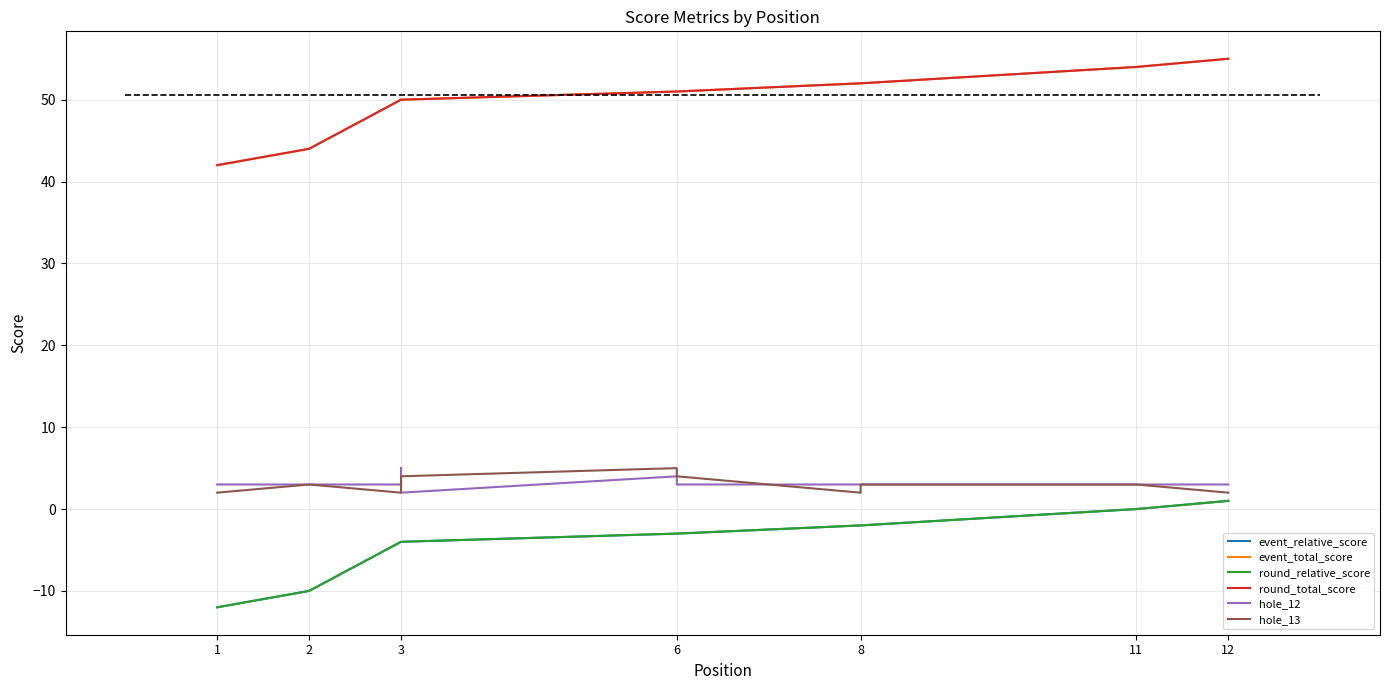

Rank the series by their maximum value, from lowest to highest.

event_relative_score, round_relative_score, hole_12, hole_13, event_total_score, round_total_score